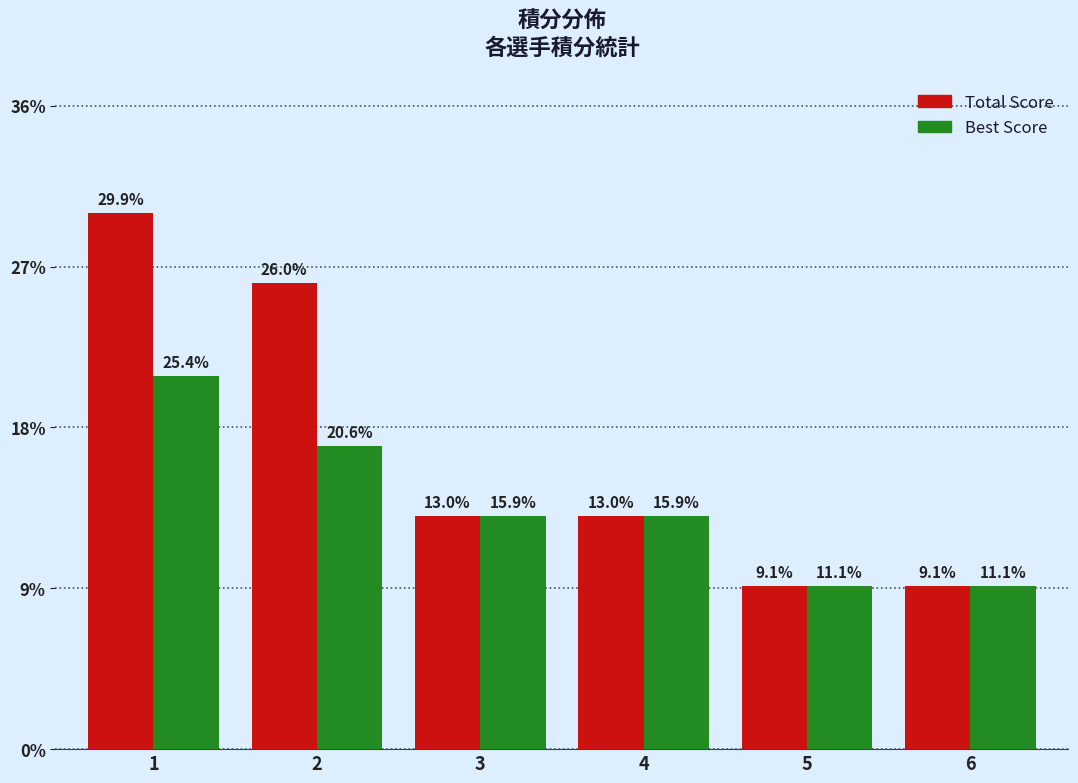

What are all the series names shown in the legend?

Total Score, Best Score